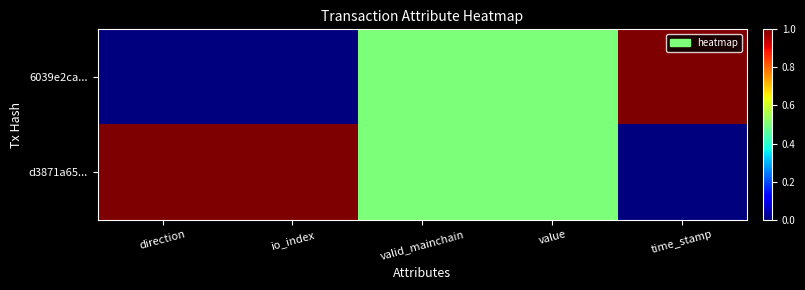

Which has a higher value, direction or time_stamp?

time_stamp